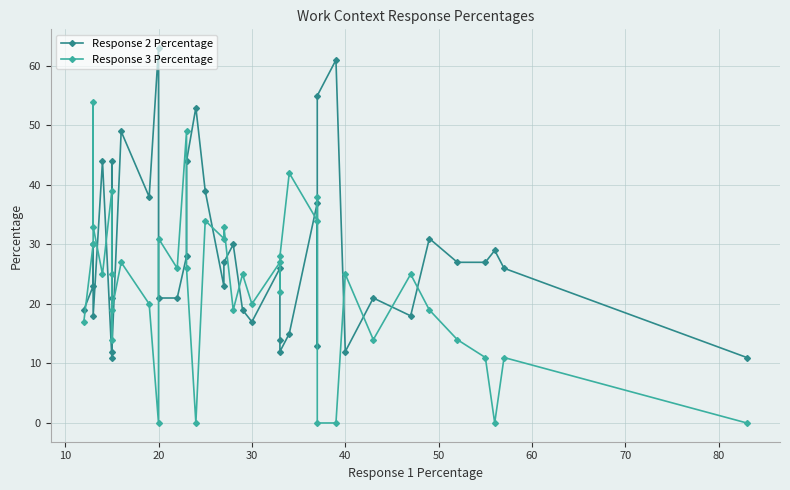

Is the value of Response 3 Percentage at 11 greater than the value of Response 2 Percentage at 18?

No